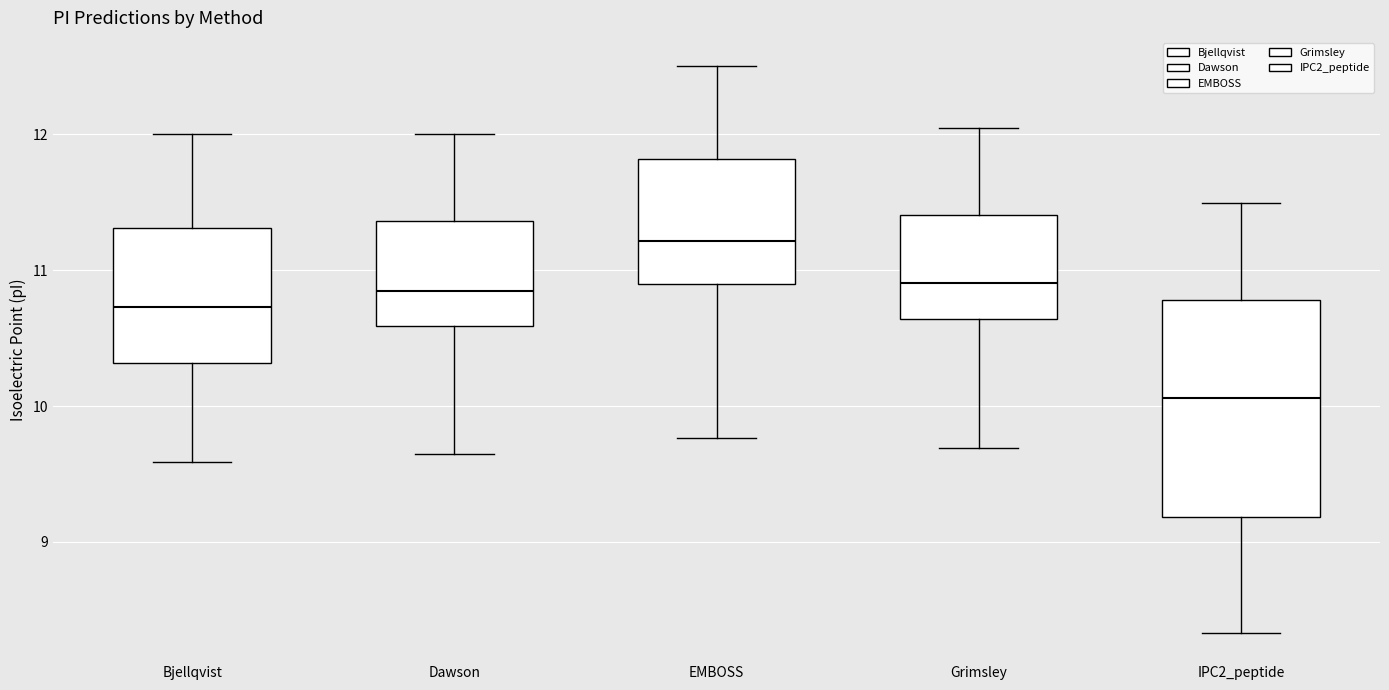

Which box has the lowest median line?

IPC2_peptide